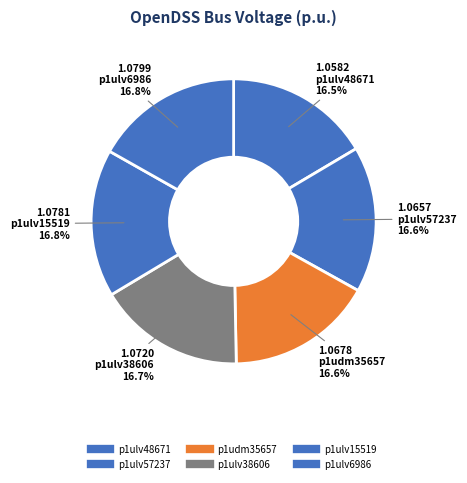

Between p1ulv6986 and p1ulv48671, which is larger?

p1ulv6986